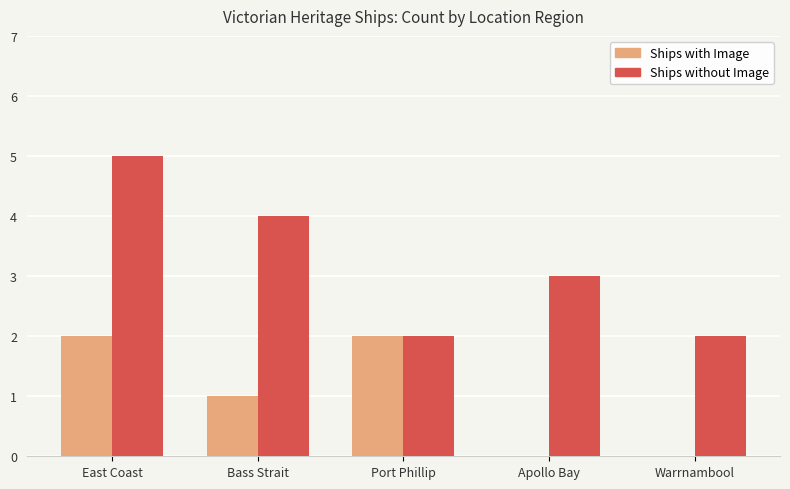

Which series changed the most between Apollo Bay and Warrnambool?

Ships without Image